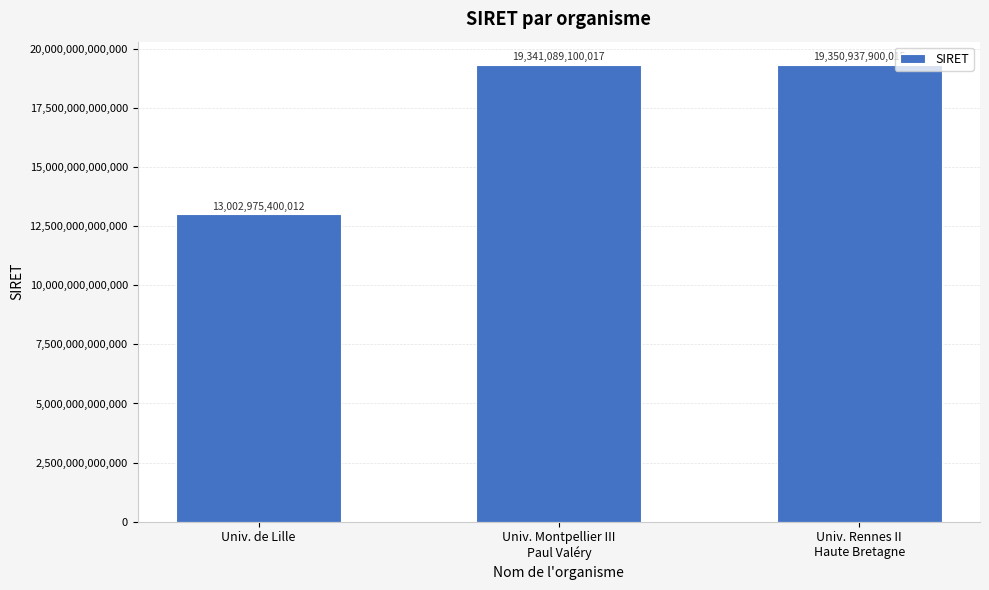

What is the label of the 3rd bar from the right?

Univ. de Lille